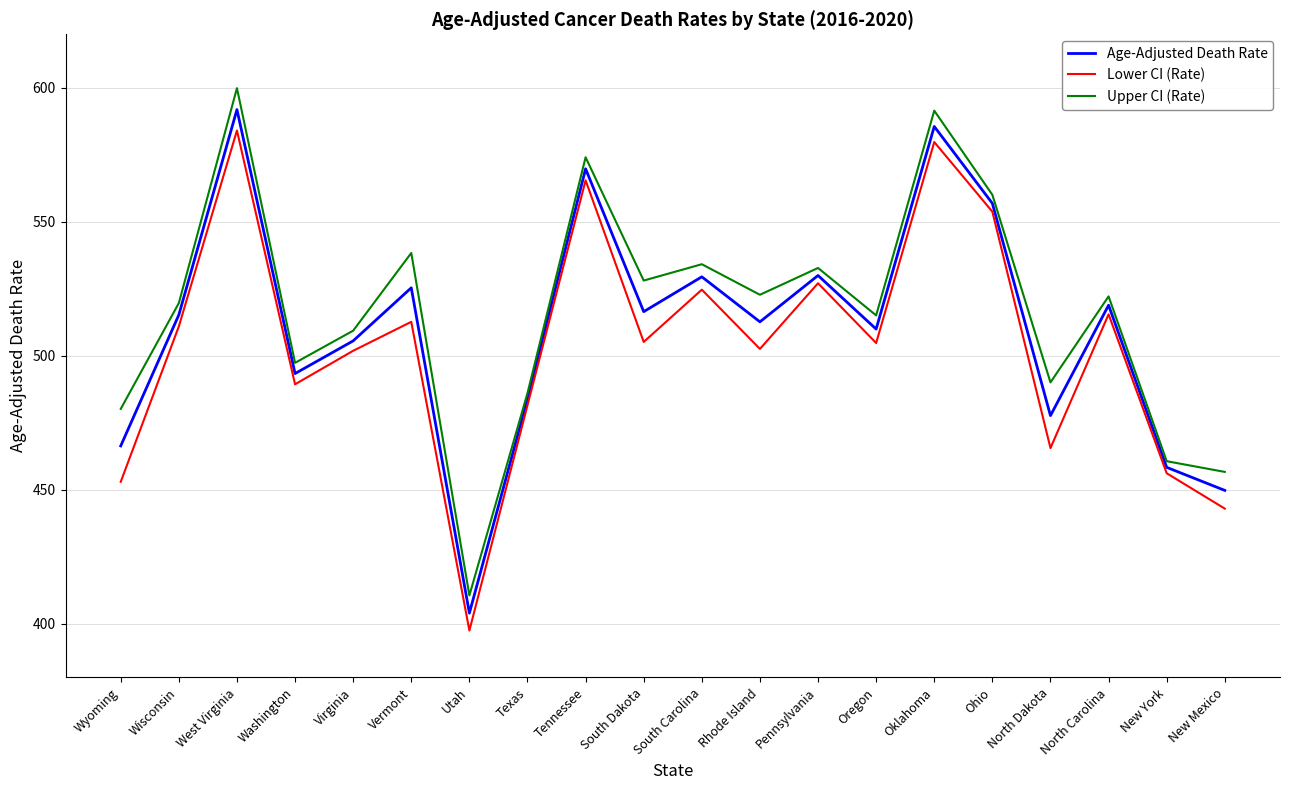

The value of Upper CI (Rate) at Oregon is 515.1. True or false?

True